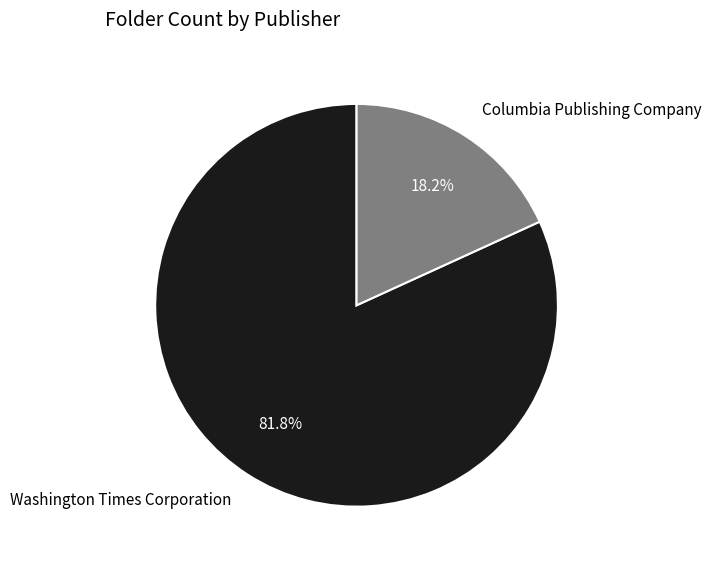

Which slice is the smallest?

Columbia Publishing Company